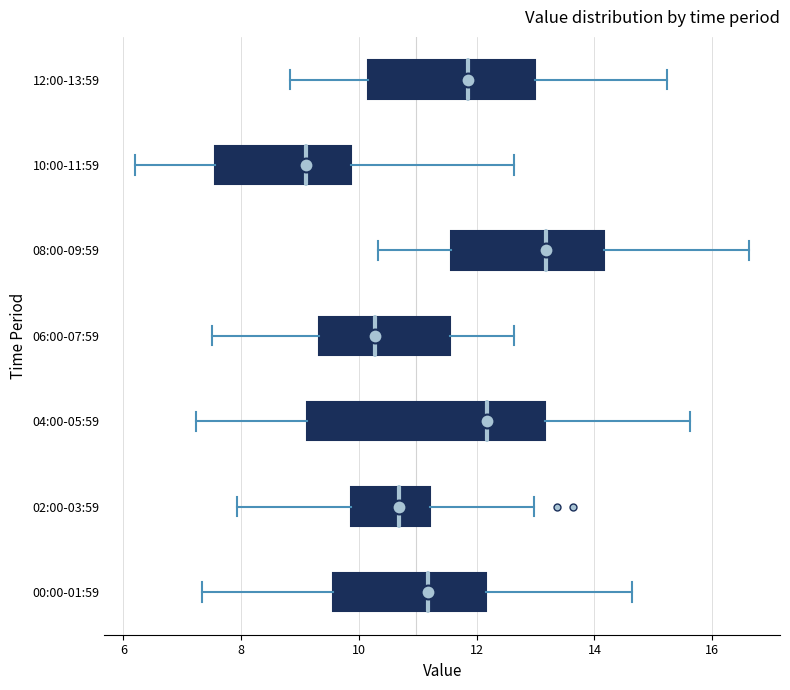

Which box has the furthest to the left median line?

10:00-11:59